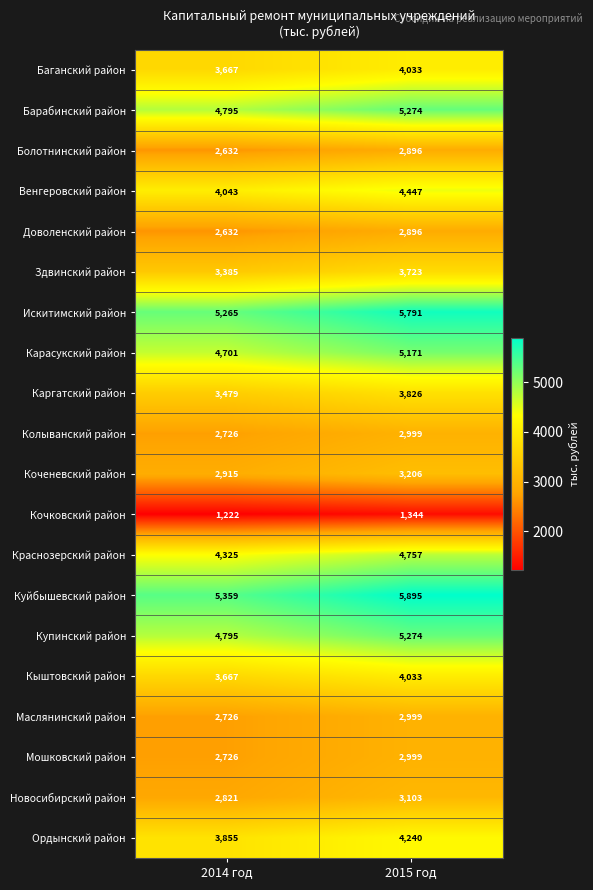

Is it true that Венгеровский район equals 4447 at 2015 год?

True